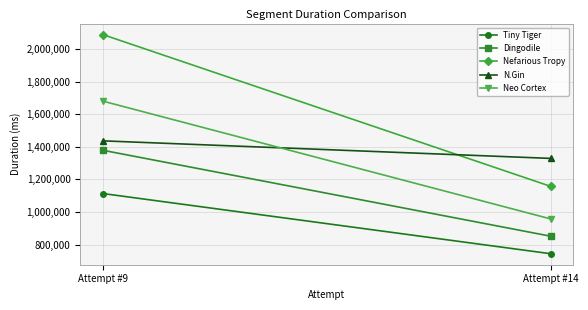

What is the value of the Nefarious Tropy point at the 1st from the left?

2089281